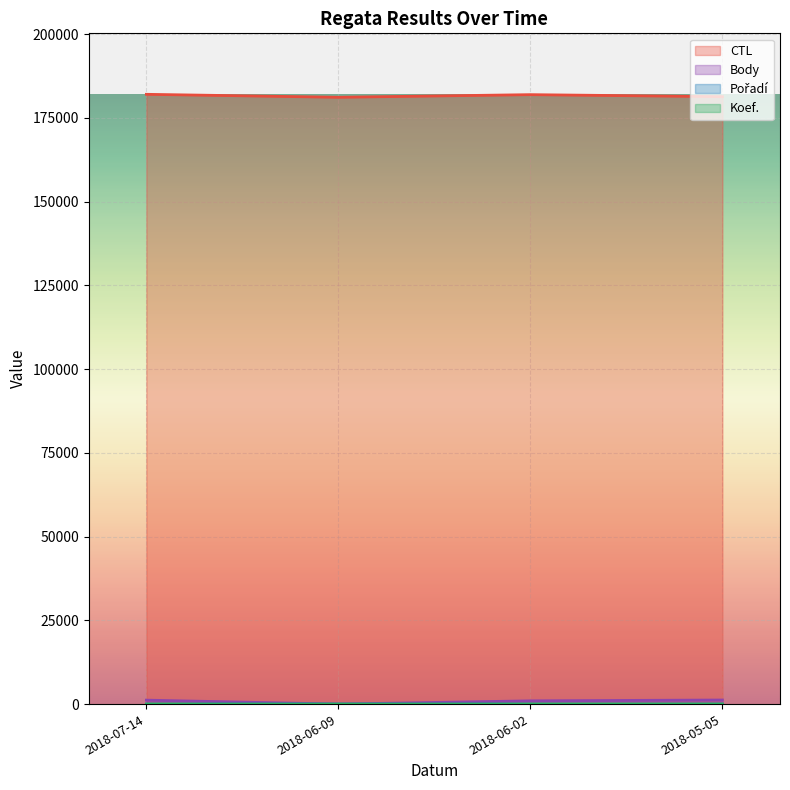

What is the label of the 2nd point from the left?

2018-06-09